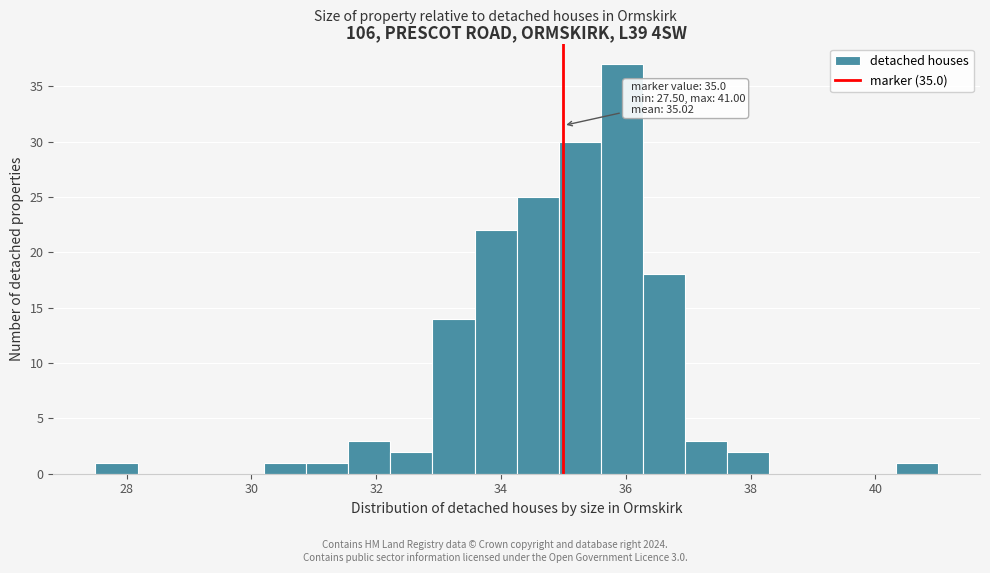

Around what value on the x-axis is the tallest bar? Give the approximate position of its centre, as read against the axis.

36.0